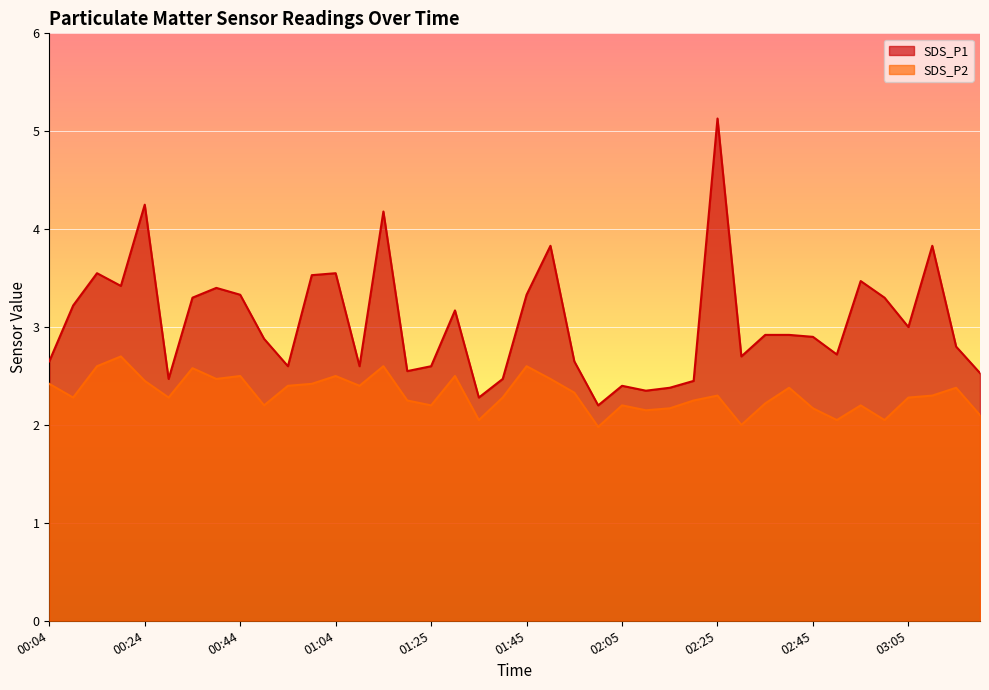

At which label is SDS_P1 closest to 3?

03:05